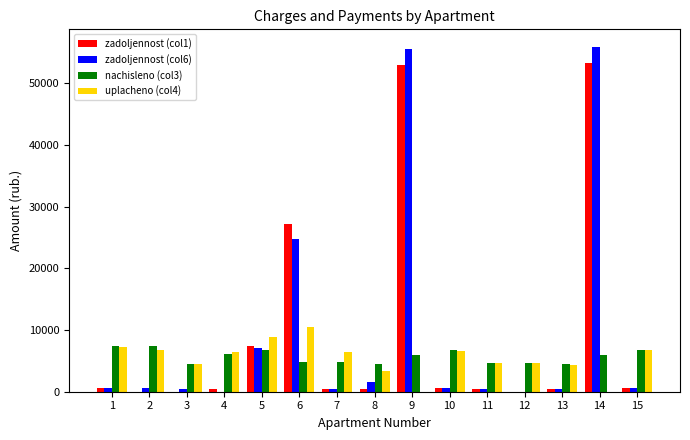

What is the greatest value displayed?

55901.4